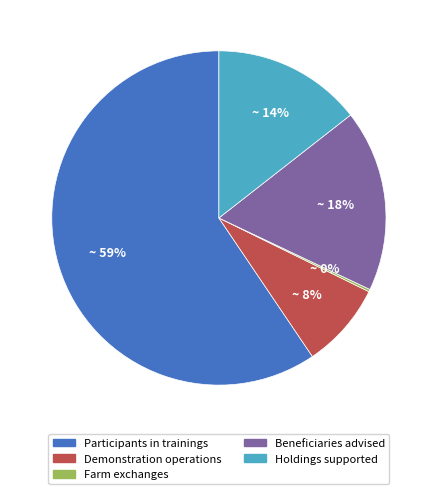

Does any single category account for the majority?

Yes